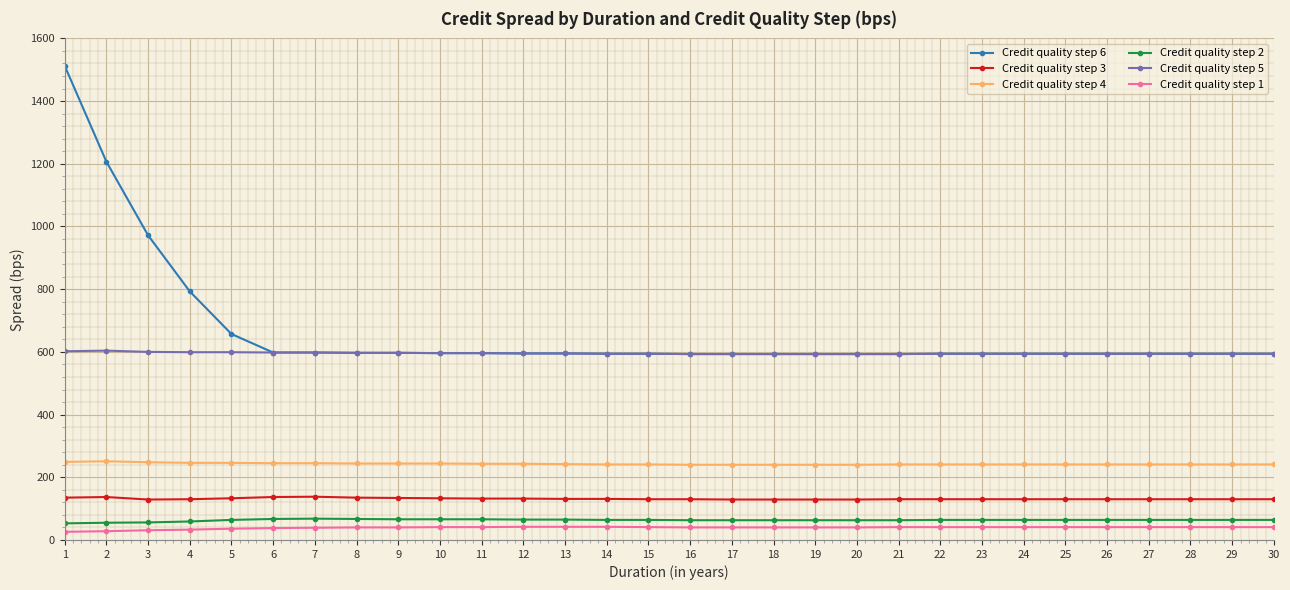

What is the difference between the highest and lowest values at 1?

1487